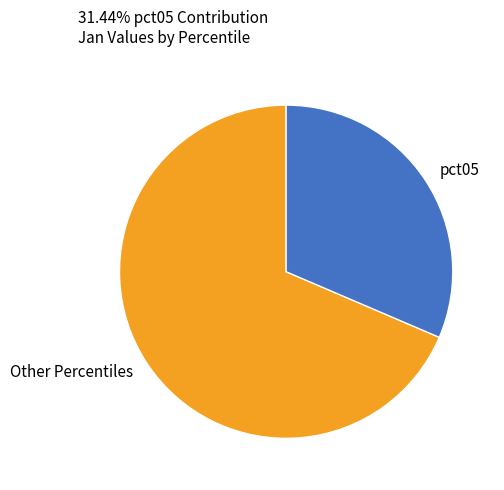

Which slice is the largest?

Other Percentiles